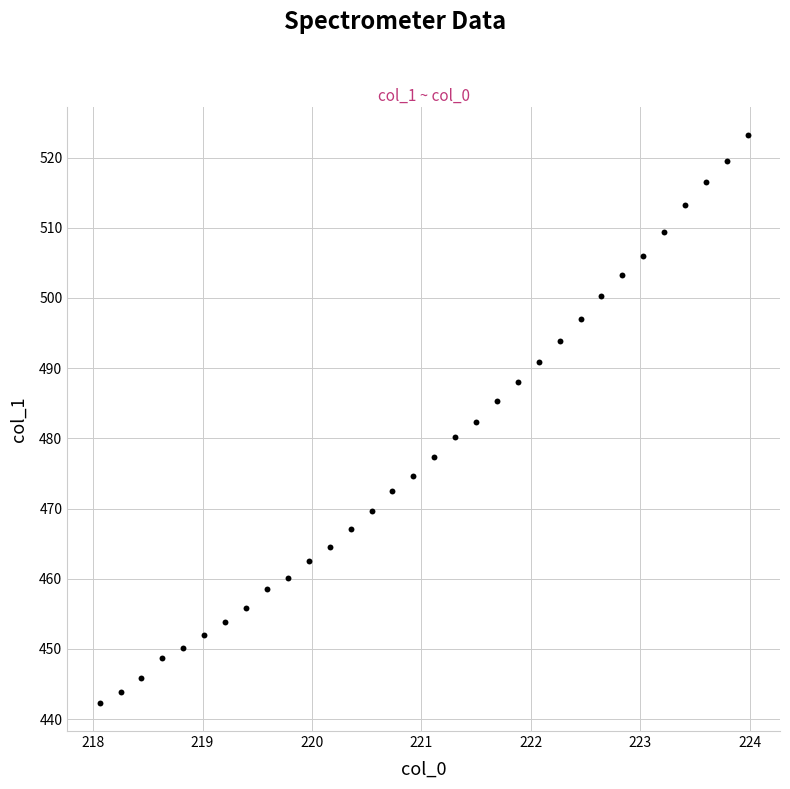

What is the range of X values (max minus min)?

5.9